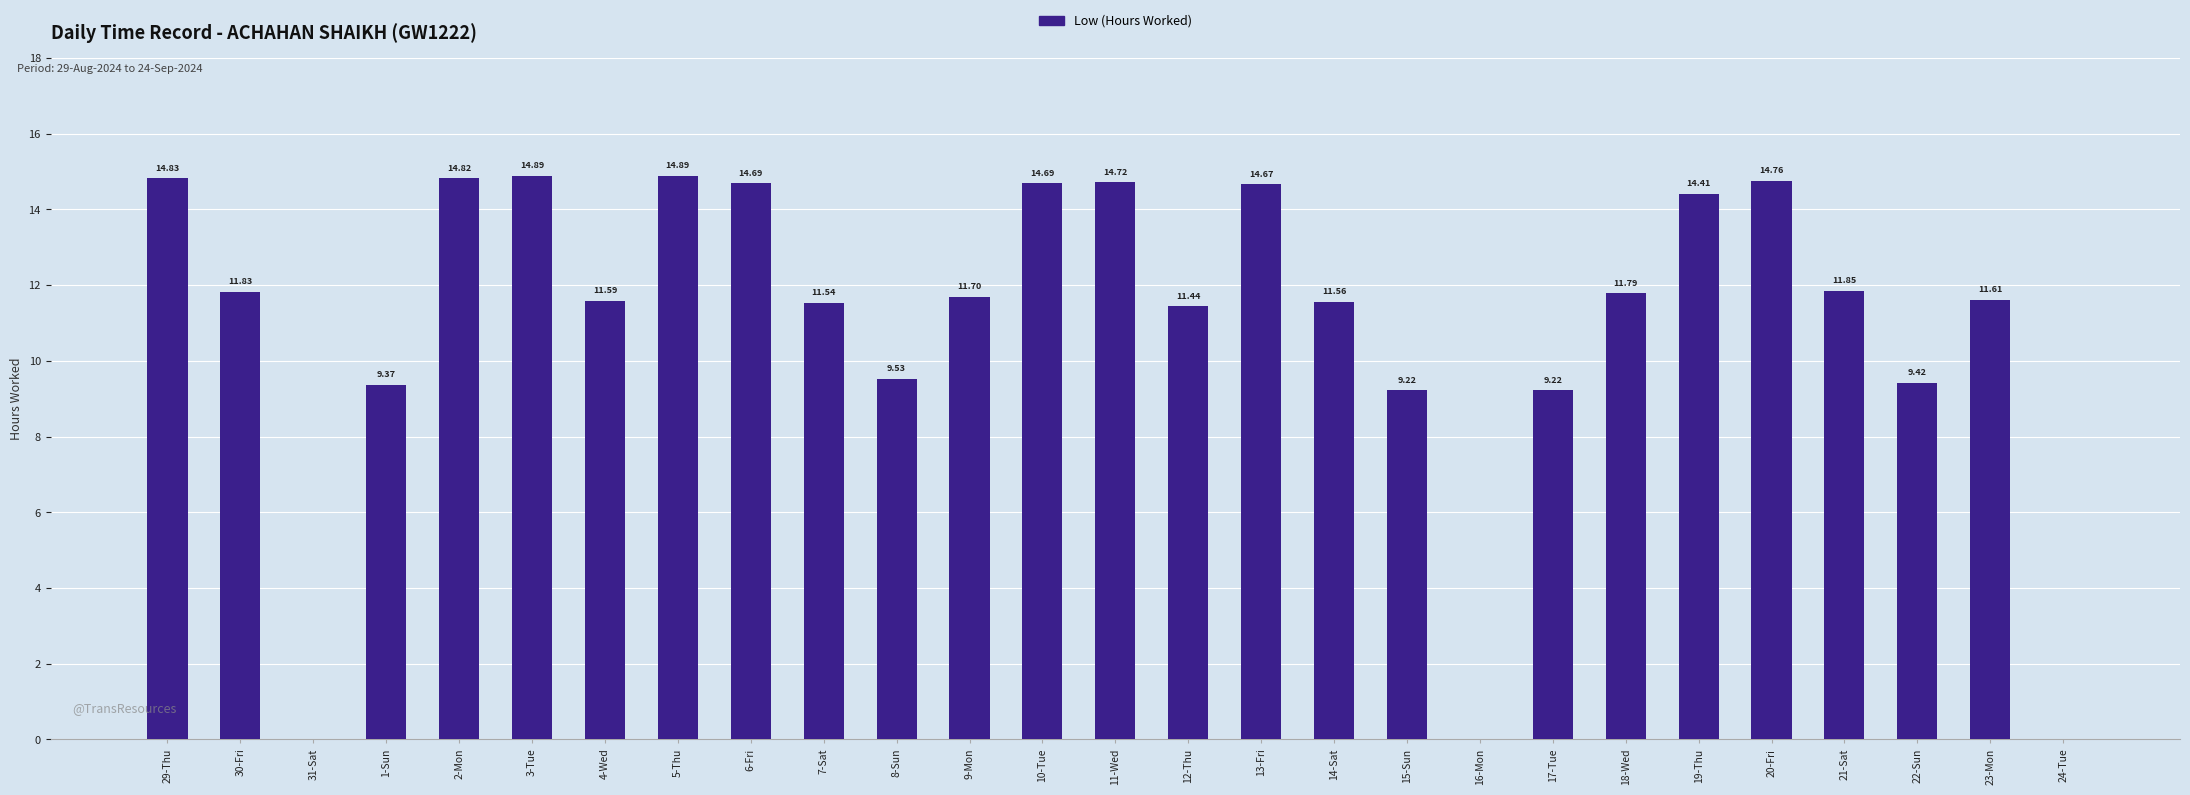

What is the sum of all values?

299.0